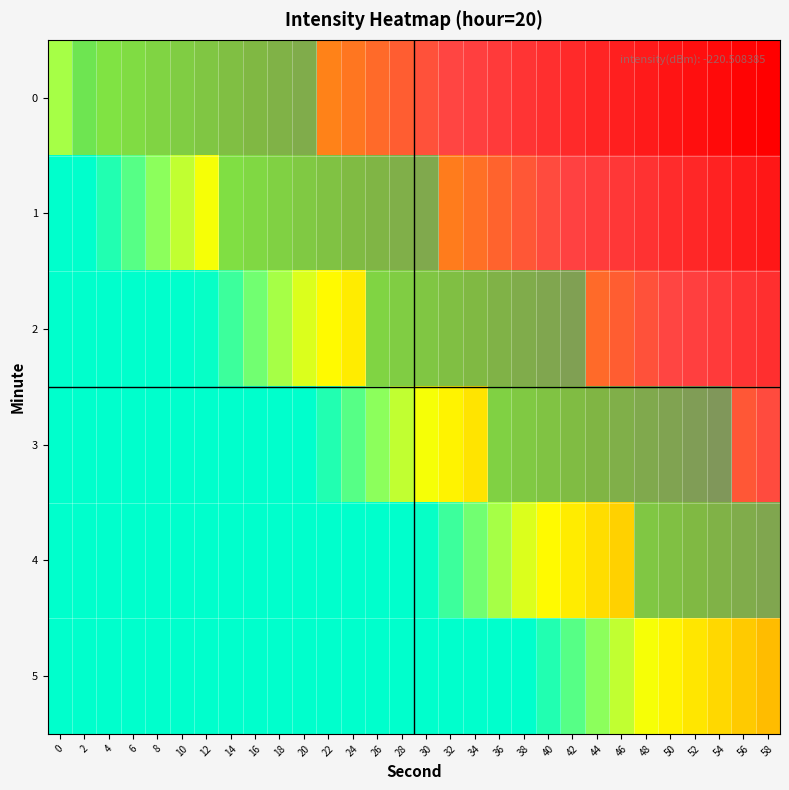

At 18, list the series in order from largest to smallest.

0, 1, 2, 3, 4, 5